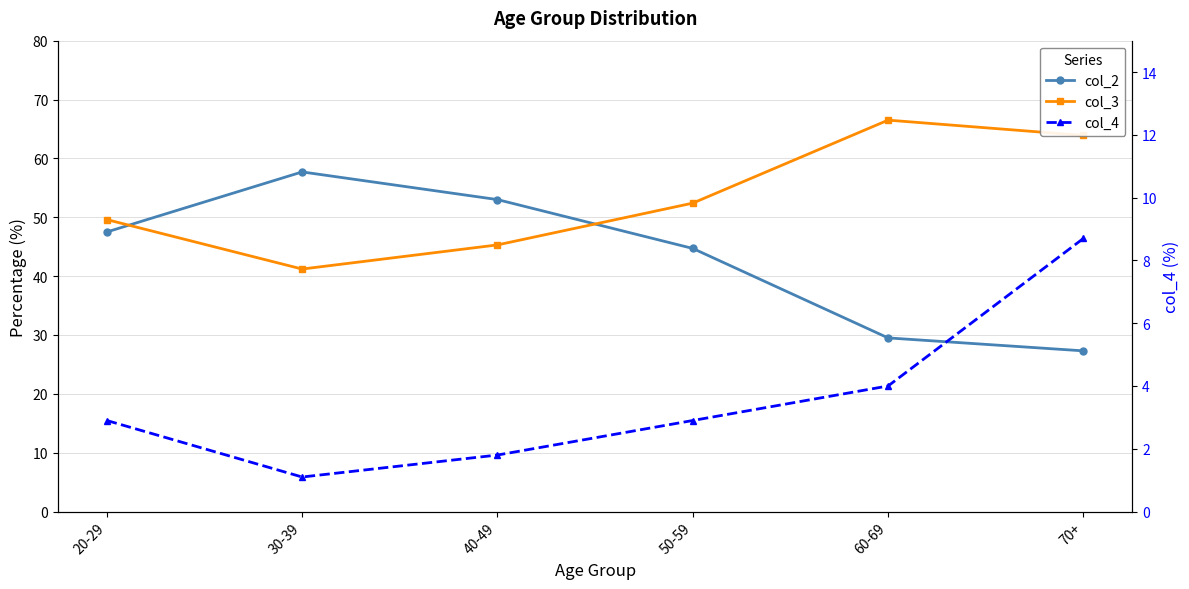

What is the label of the 5th point from the right?

30-39